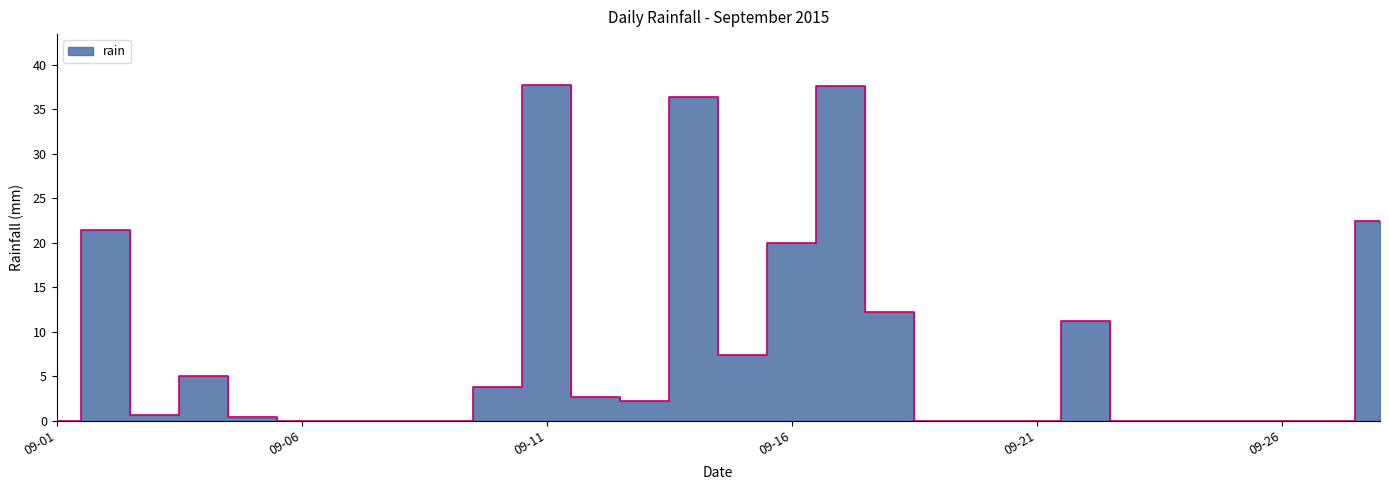

What is the sum of all values?

221.0